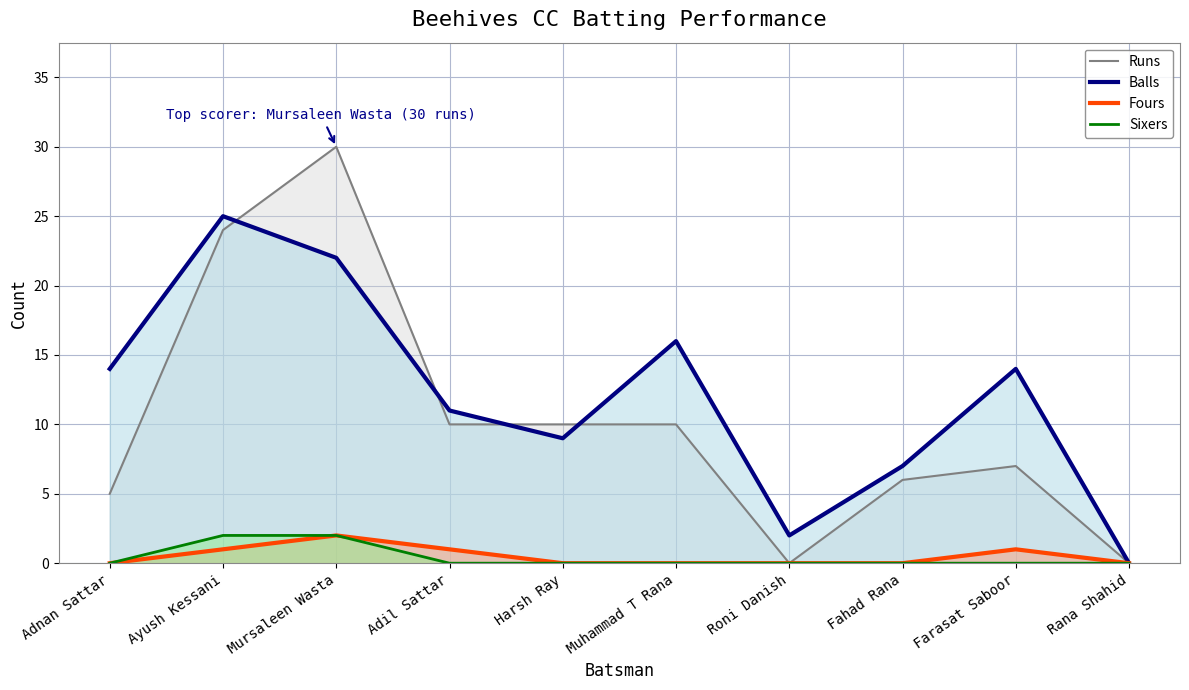

How many lines are shown in the chart?

4